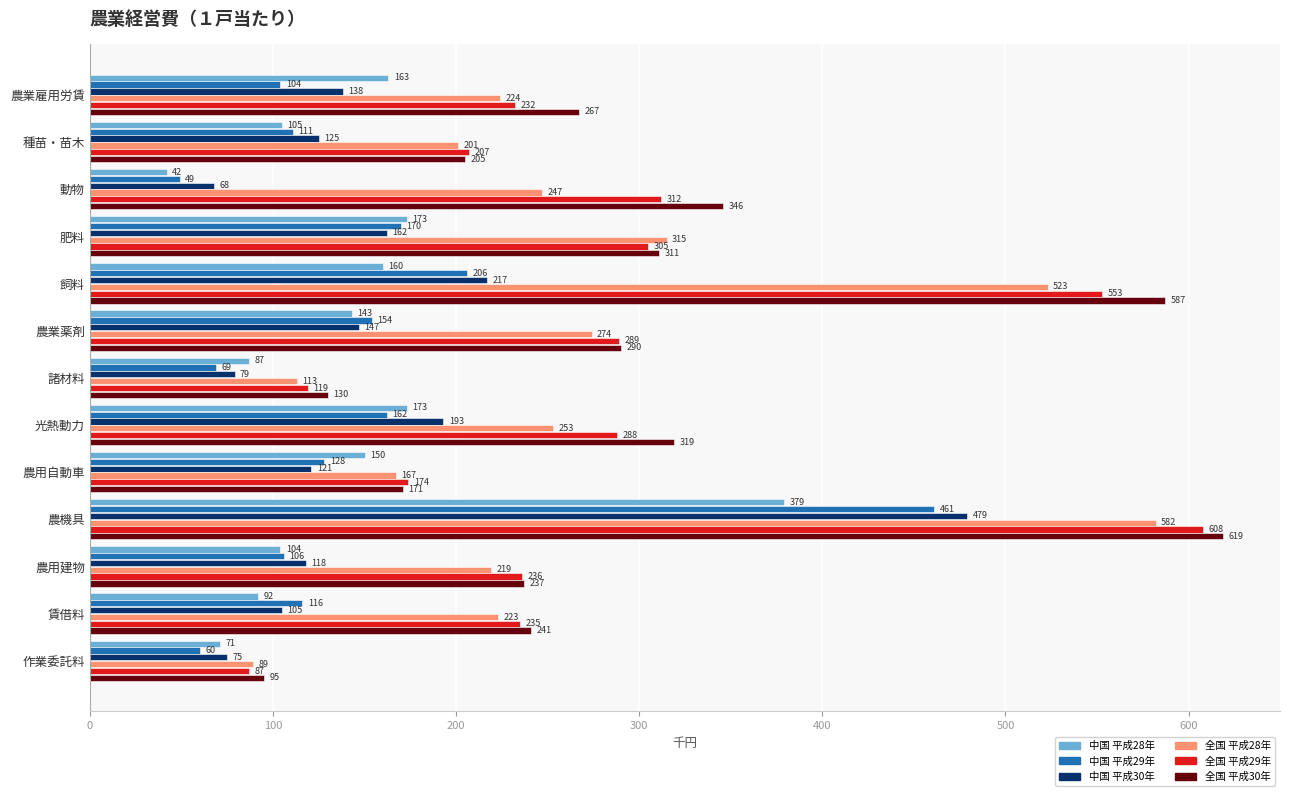

Which series has the largest range (max minus min)?

全国 平成30年